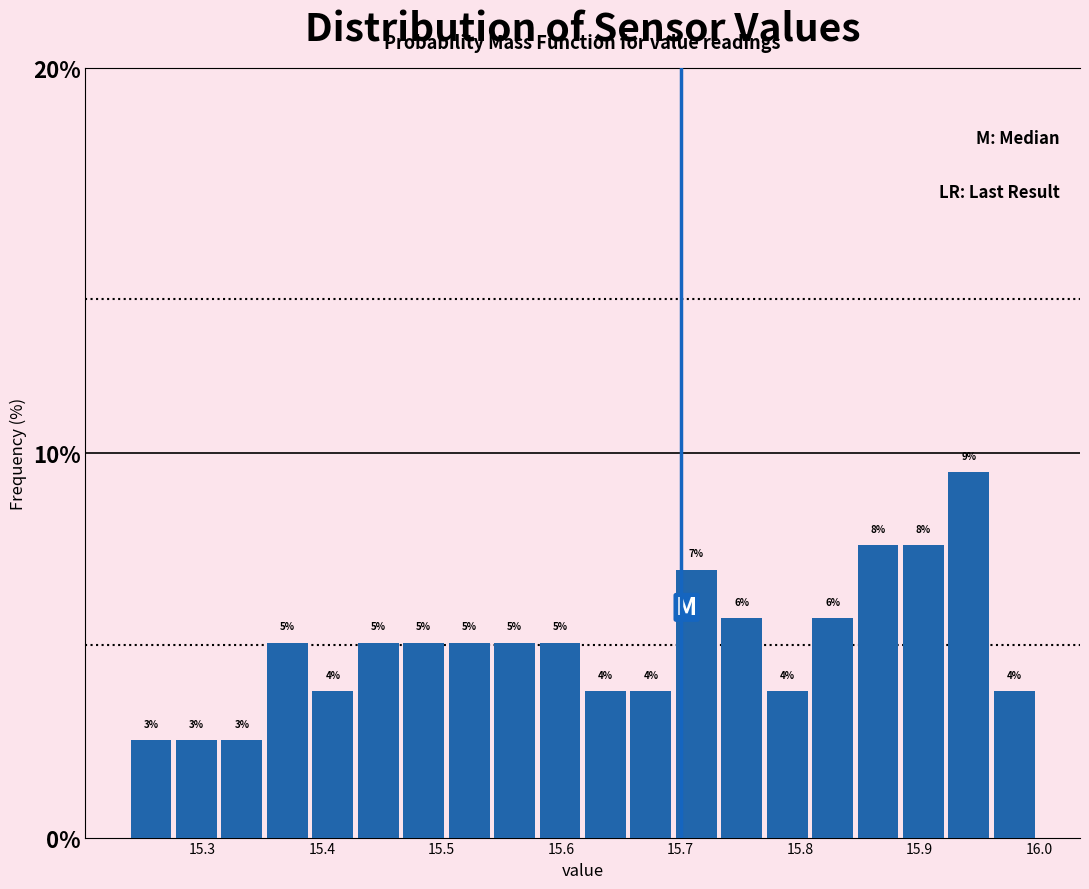

Read against the x-axis, roughly where is the centre of the tallest bar?

15.94